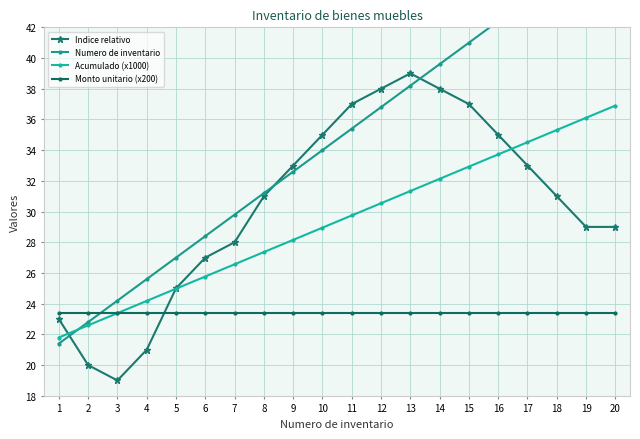

What is the sum of all Indice relativo values?

608.0